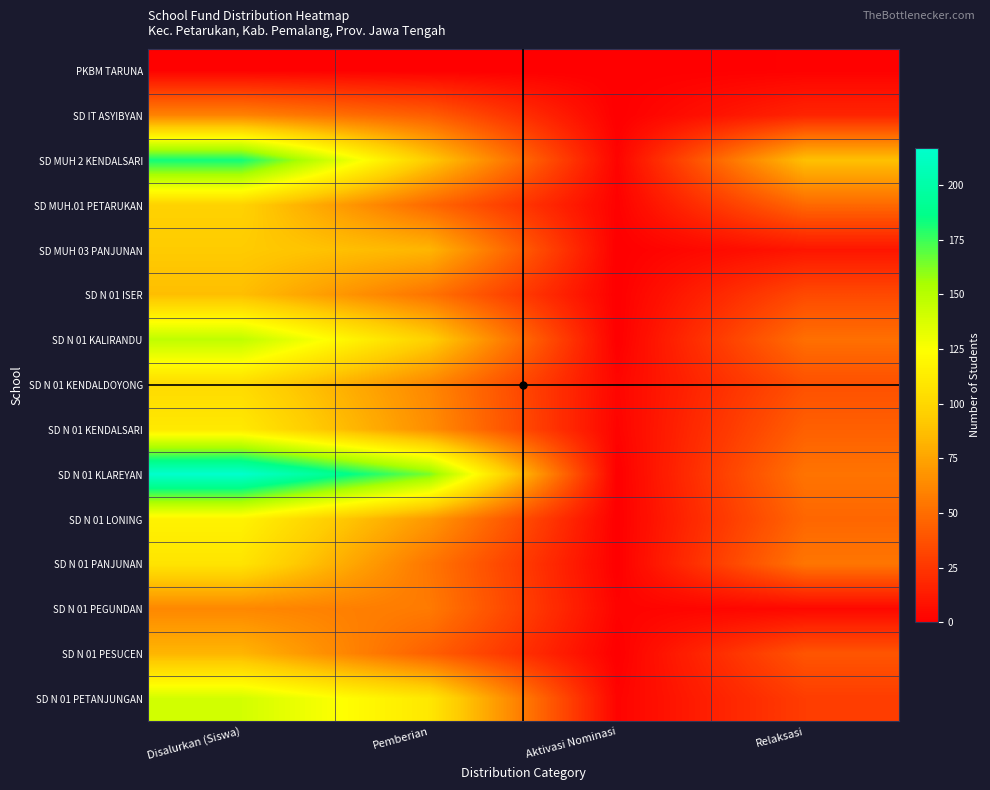

At which category is the sum across all series the highest?

Disalurkan (Siswa)